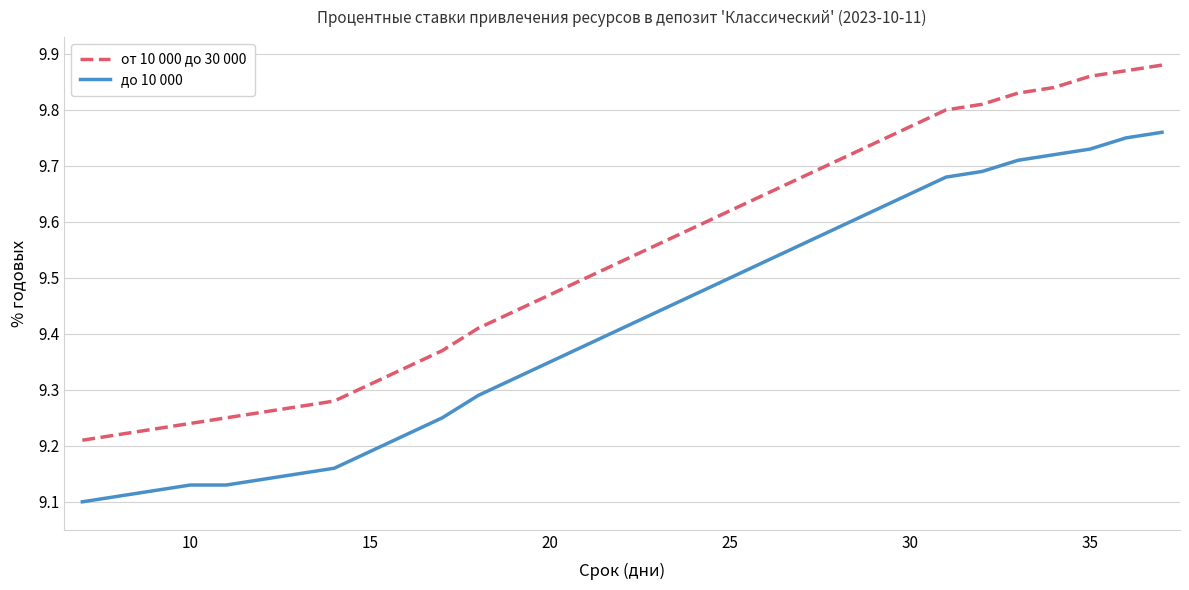

Which series has the largest total across all categories?

от 10 000 до 30 000